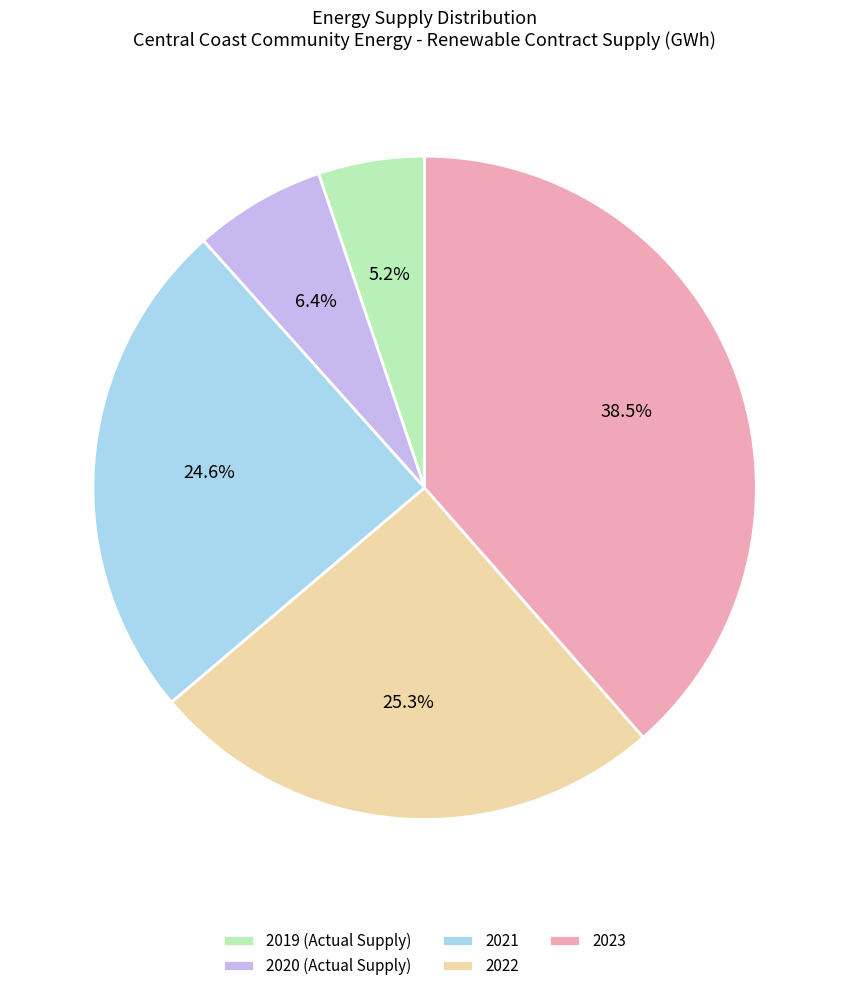

What percentage is the 2020 (Actual Supply) slice, to the nearest percent?

6%